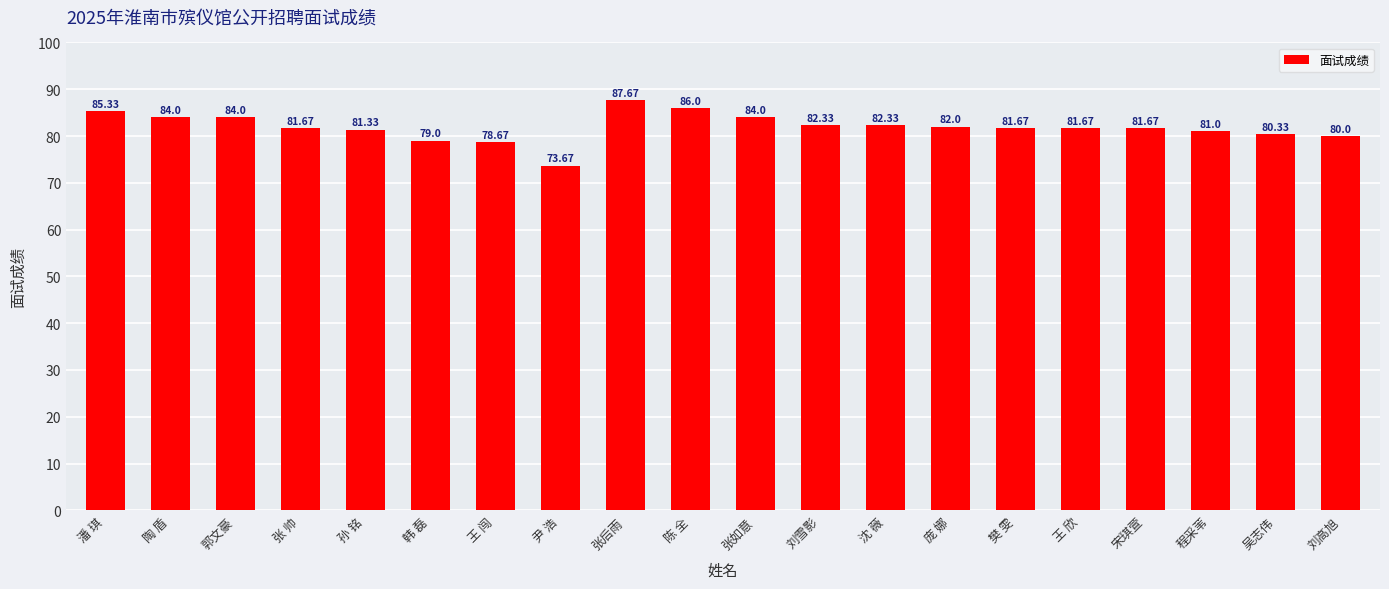

What is the sum of the values at 陶 盾 and 刘高旭?

164.0